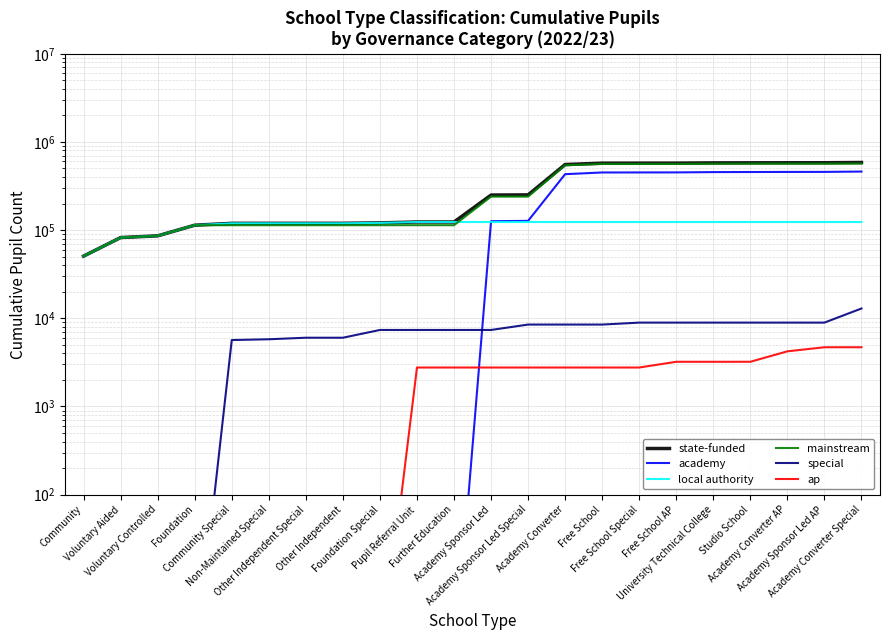

What is the sum of all special values?

145004